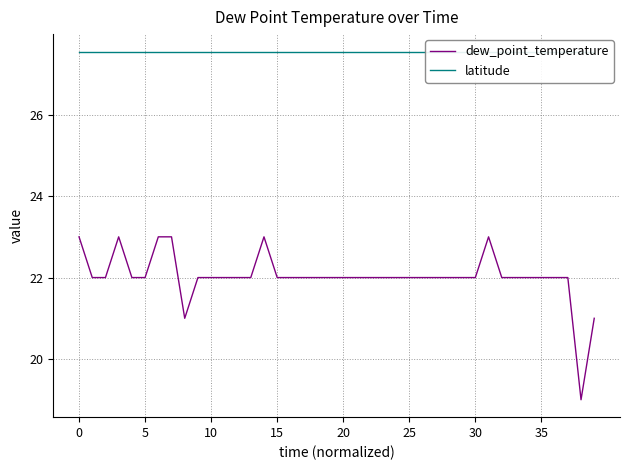

Between 25 and 30, which is larger?

25